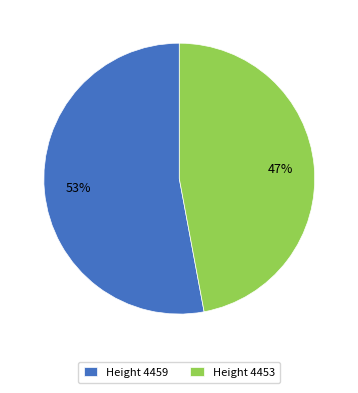

Is the sum of Height 4453 and Height 4459 greater than half?

Yes